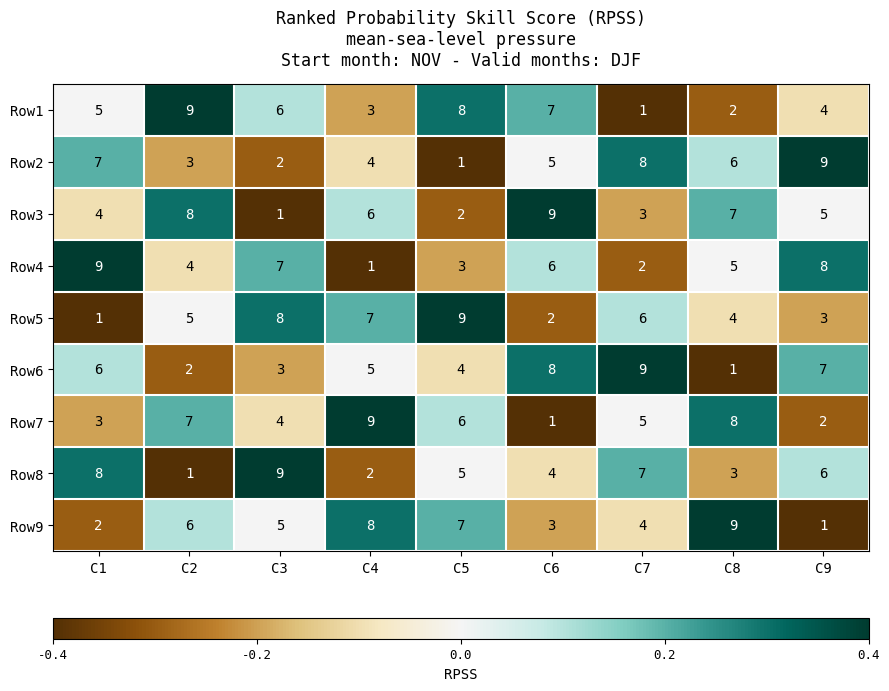

Rank the series at C9 from highest to lowest value.

Row2, Row4, Row6, Row8, Row3, Row1, Row5, Row7, Row9